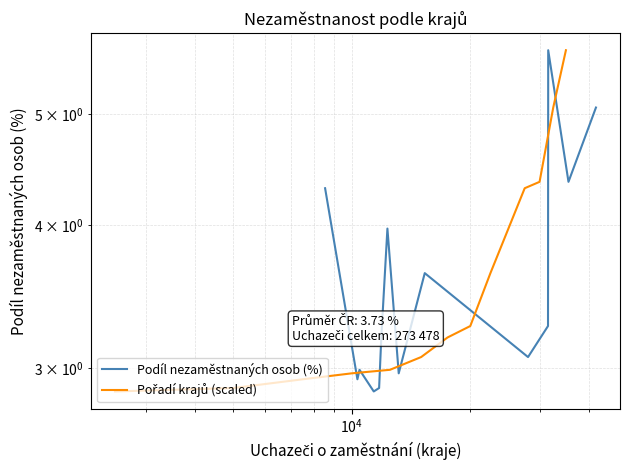

How many data points does each series have?

14